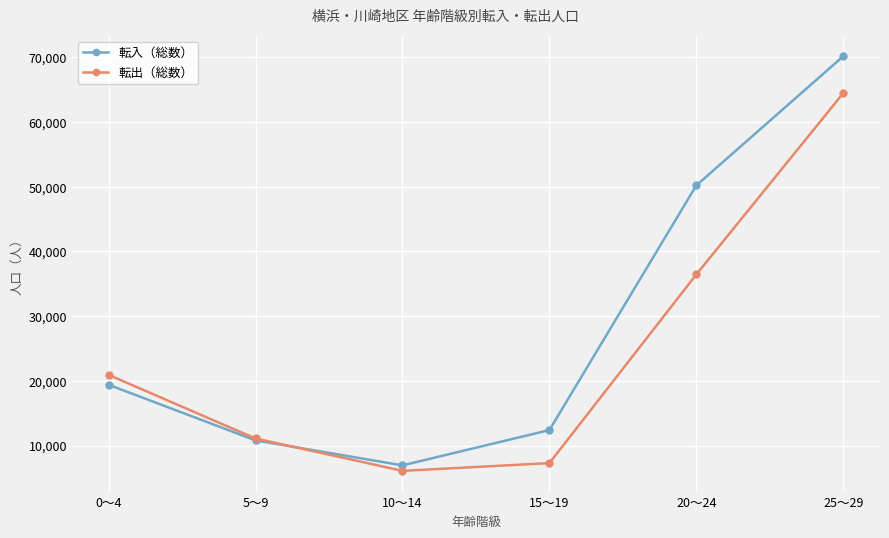

Rank the series by their average value, from highest to lowest.

転入（総数）, 転出（総数）